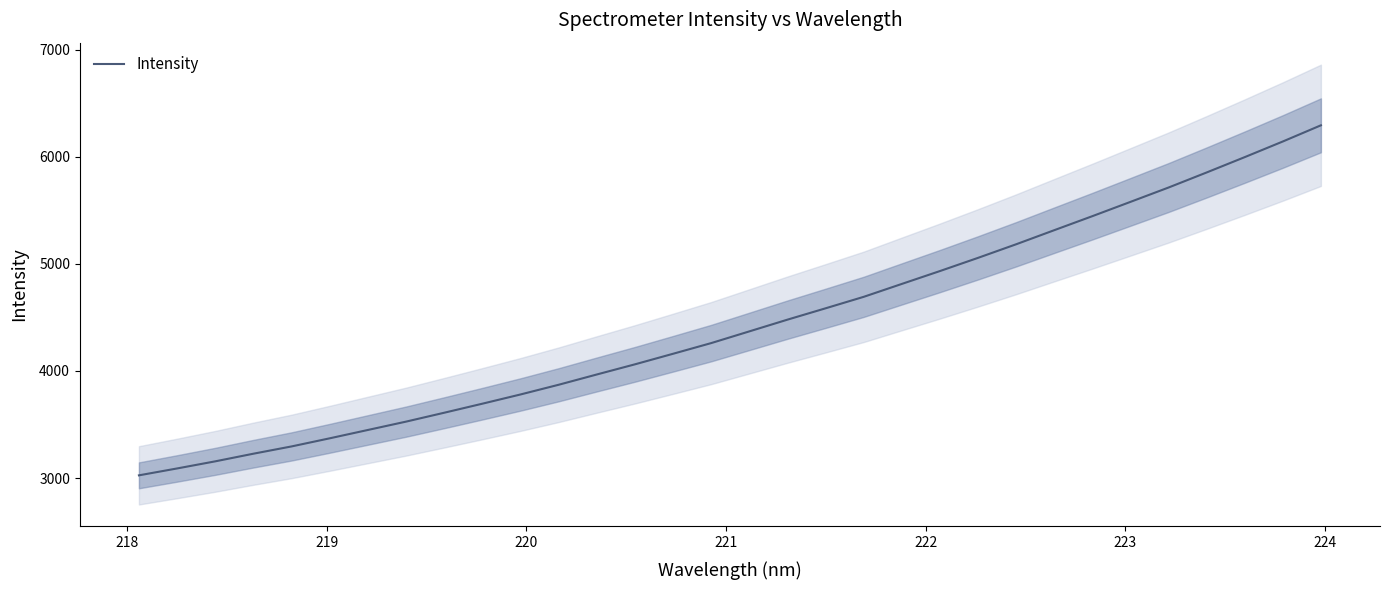

What is the difference between the second highest and minimum values?

3118.0